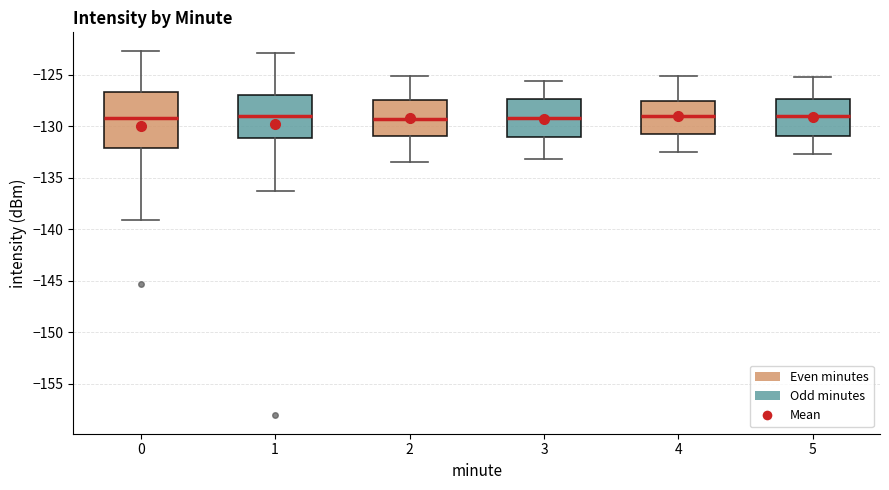

Where is the upper edge of the box at x = 4 on the y-axis? The values are not printed on the chart, so give them approximately, as read against the axis.

-127.5